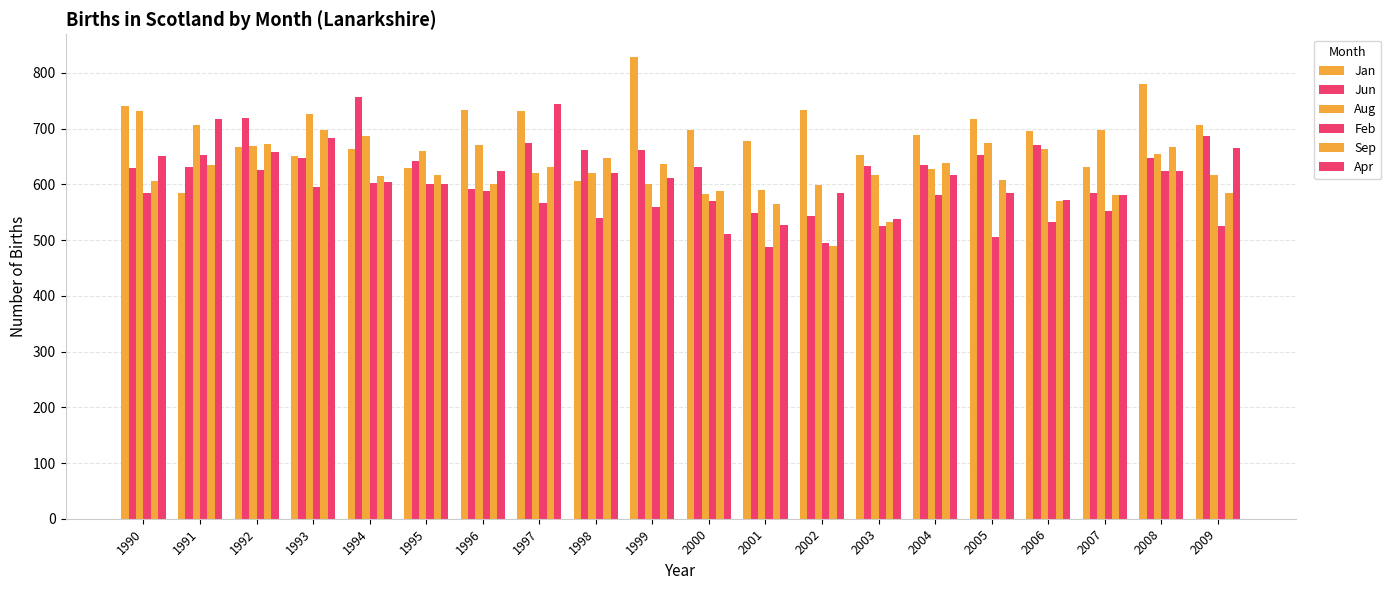

What value does the Feb series have at 1994, to the nearest 5?

600